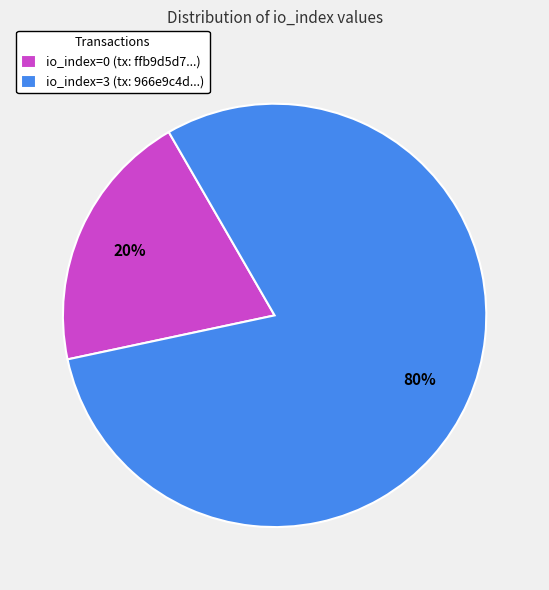

To the nearest percent, what is the average slice percentage?

50%